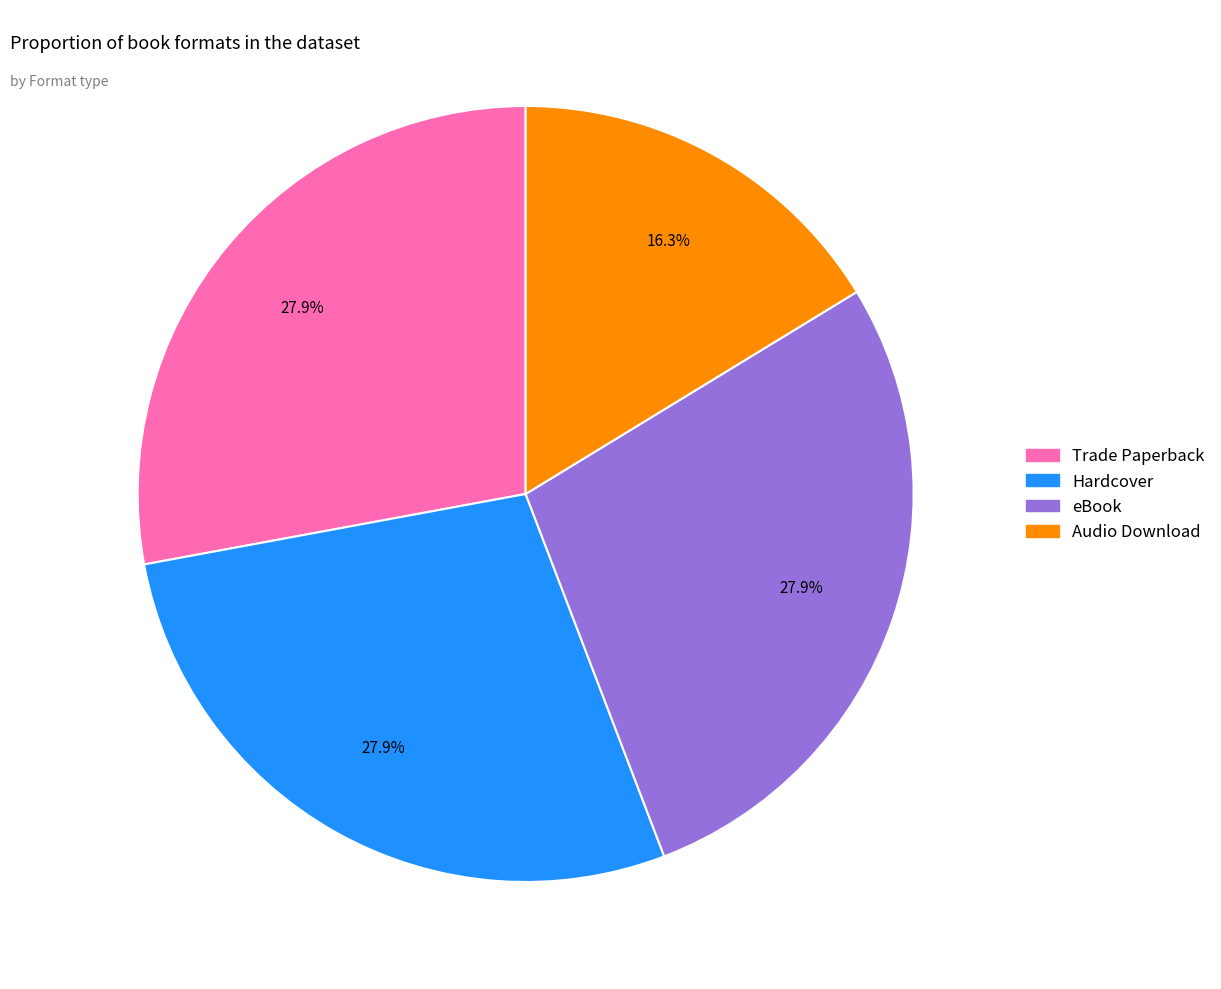

Do eBook and Hardcover together represent more than half of the pie?

Yes